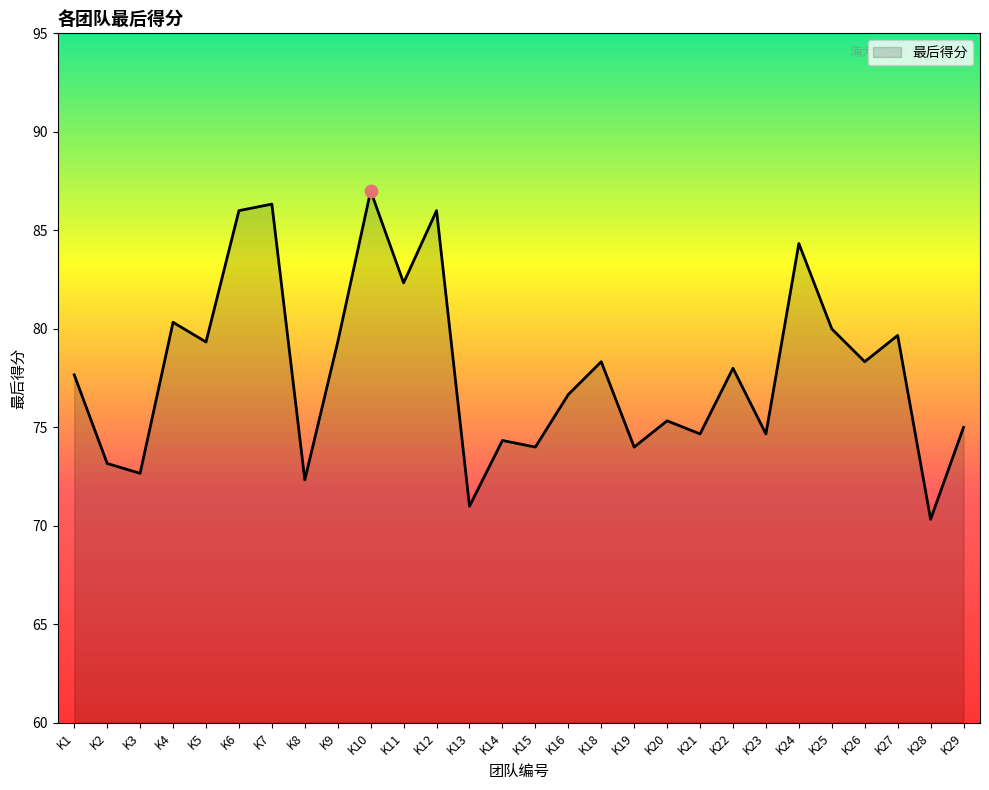

What is the change in value from K13 to K26?

+7.3